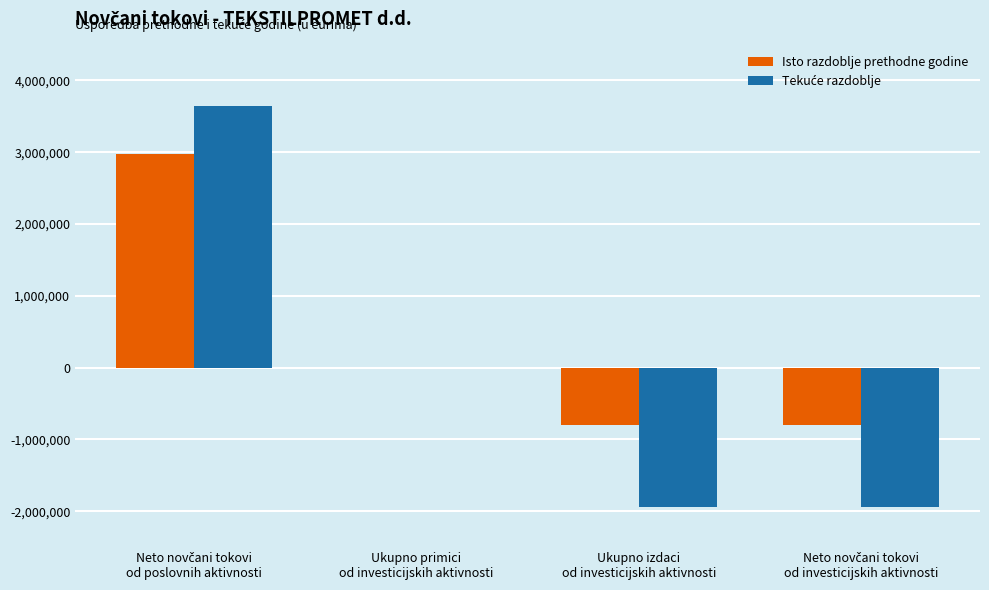

What is the sum of all Isto razdoblje prethodne godine values?

1375662